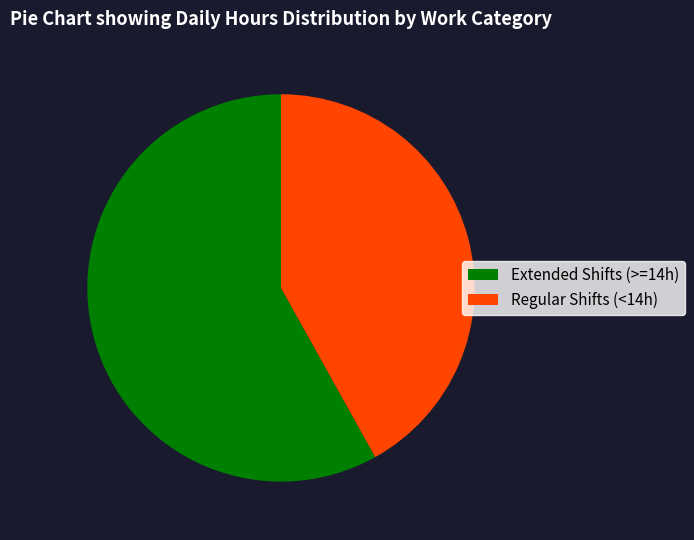

True or false: Regular Shifts (<14h) accounts for 42% of the total.

True